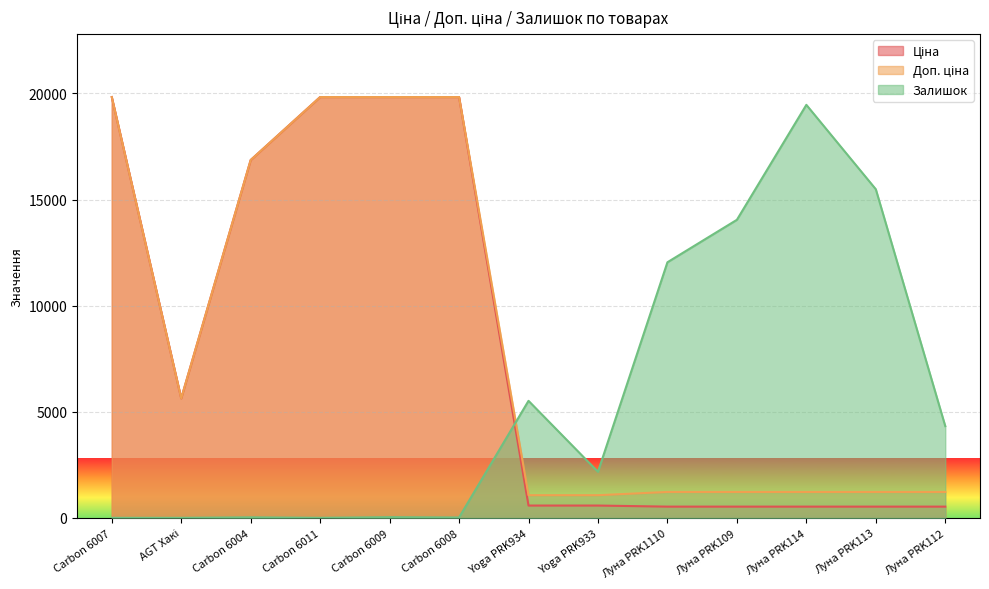

What are all the series names shown in the legend?

Ціна, Доп. ціна, Залишок